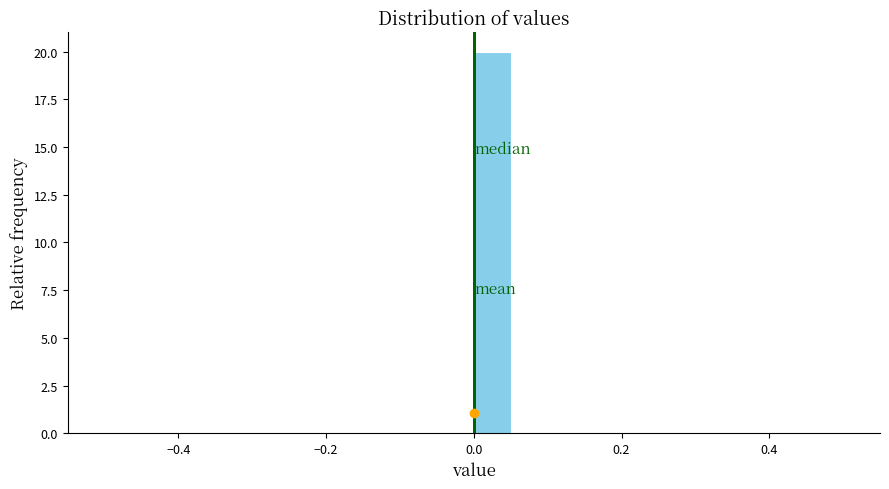

Around what value on the x-axis is the tallest bar? Give the approximate position of its centre, as read against the axis.

0.02